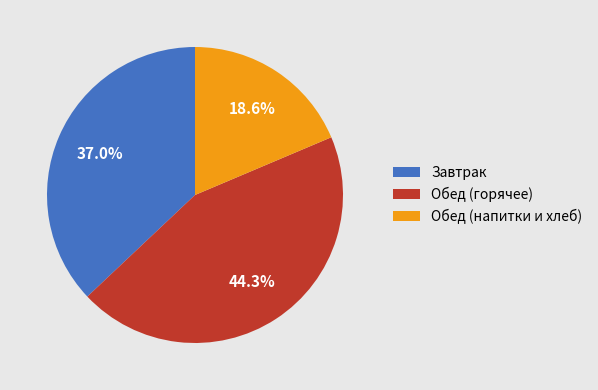

What percentage is NOT represented by Завтрак?

63.0%